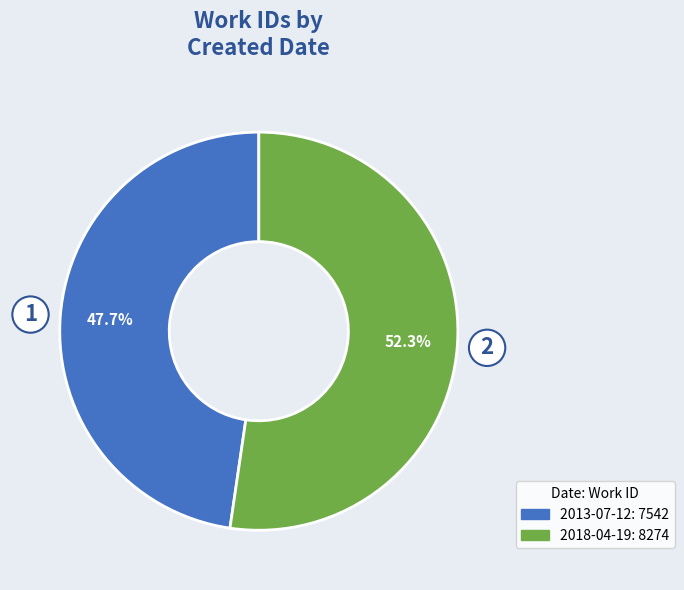

To the nearest percent, what is the difference between the 2018-04-19 and 2013-07-12 slice percentages?

5%